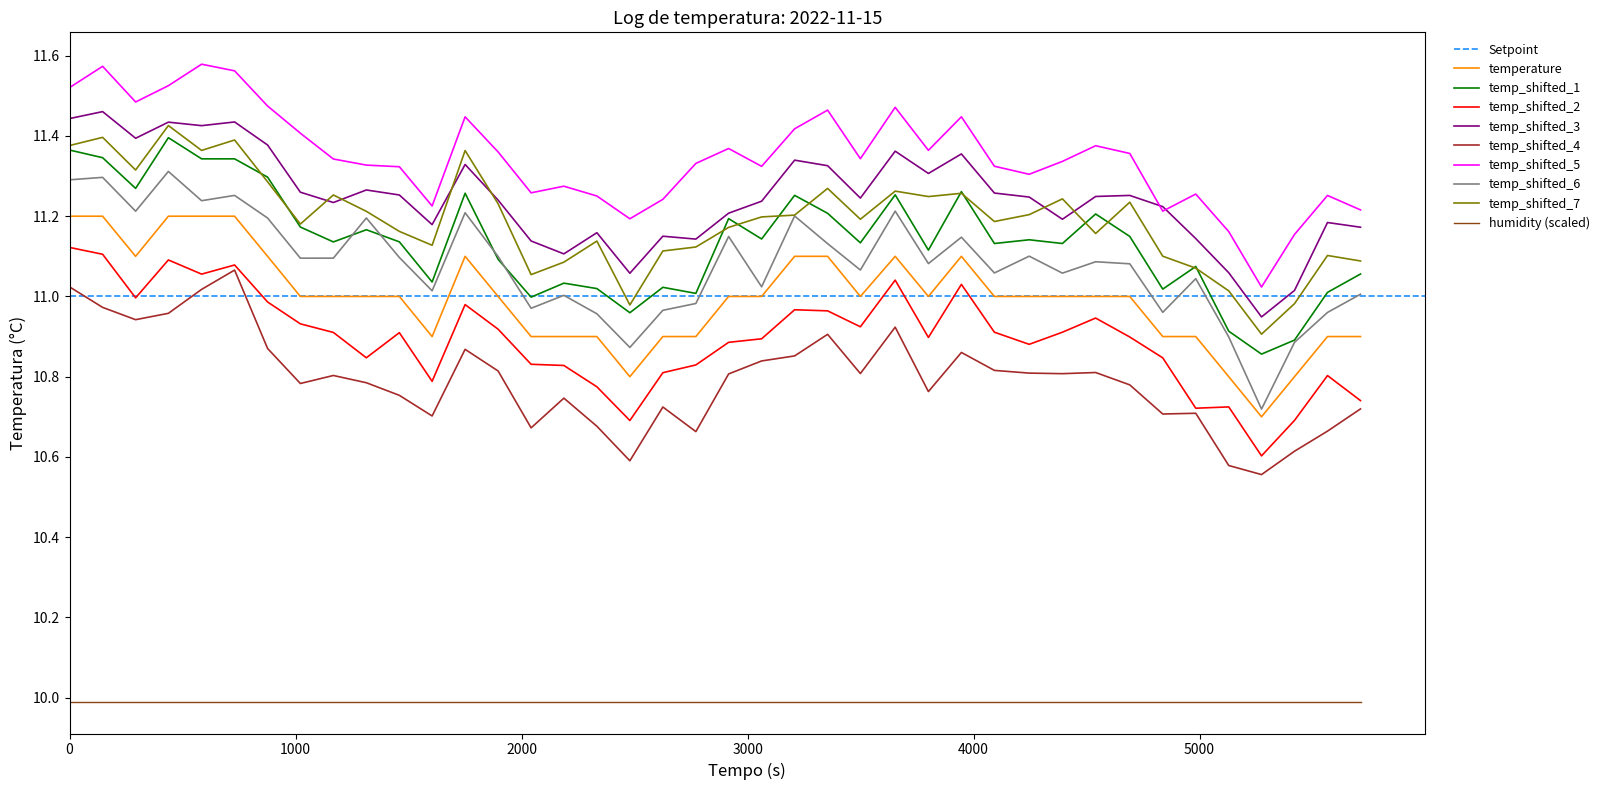

True or false: temp_shifted_5 and temp_shifted_1 intersect in this chart.

False